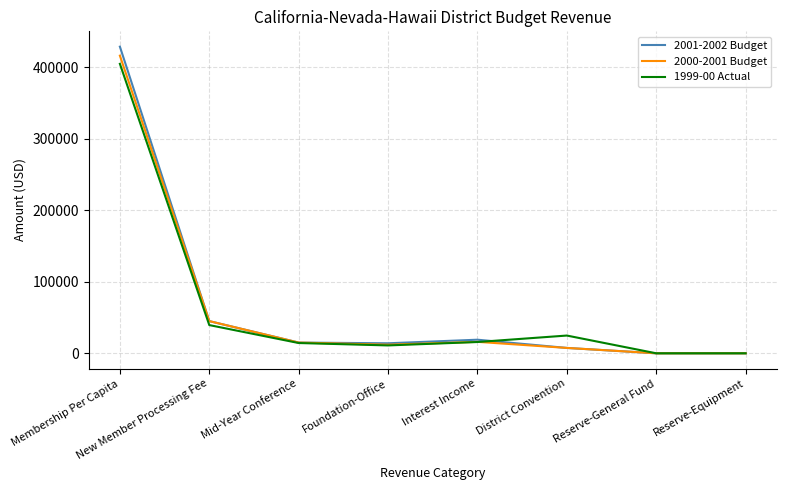

What position from the right is Foundation-Office?

5